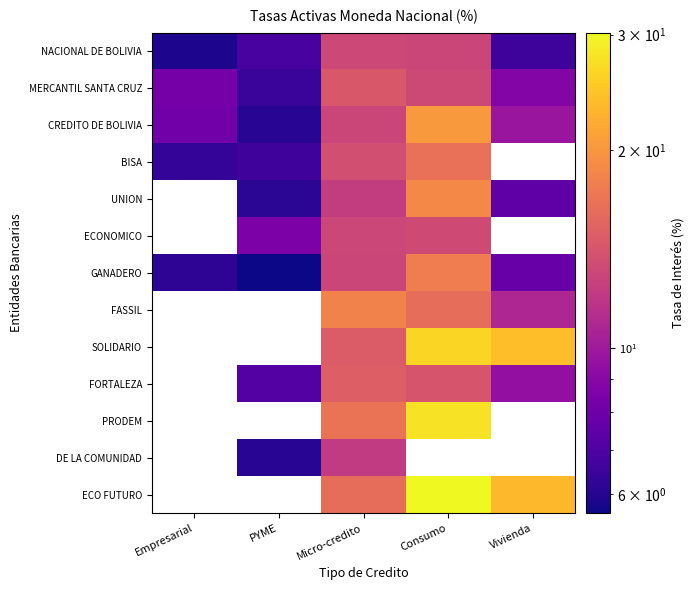

What is the difference between the highest and lowest values at Vivienda?

17.4